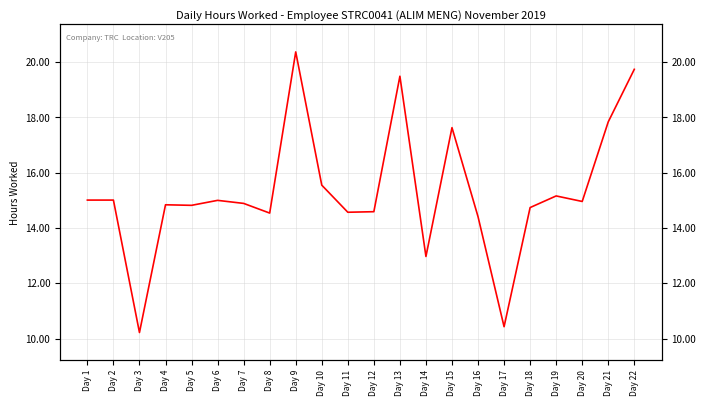

What is the value of the 7th point from the left?

14.9